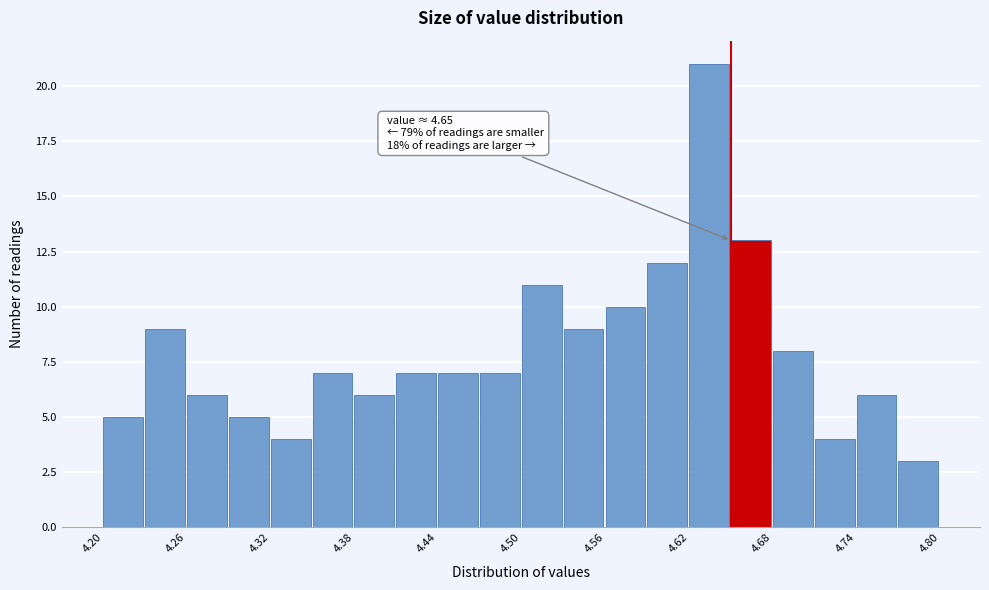

Read against the x-axis, roughly where is the centre of the tallest bar?

4.63